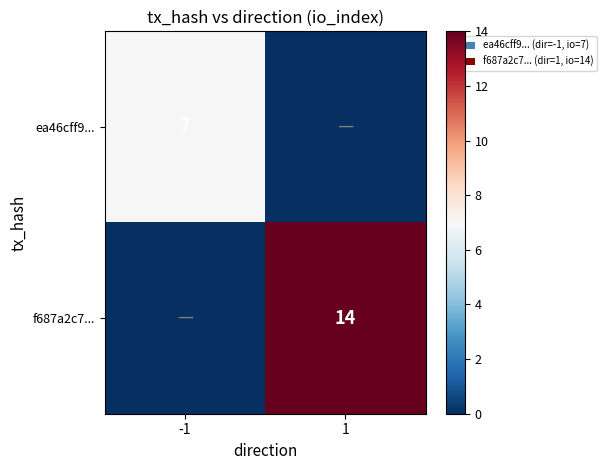

What is the difference between the highest and lowest values at -1?

7